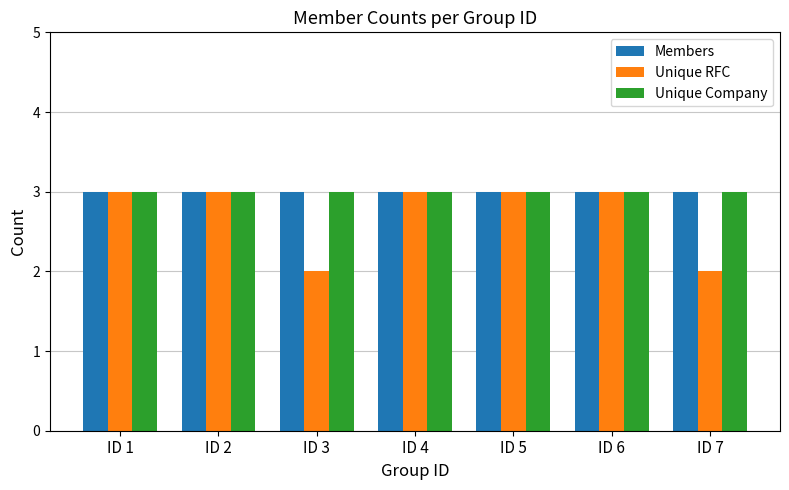

Which series has the largest range (max minus min)?

Unique RFC